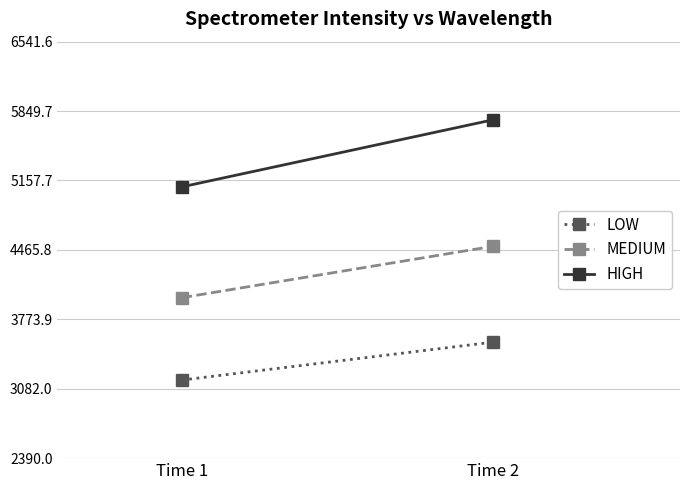

Reading left to right, what are all the values shown in this chart?

LOW: Time 1=3168.4	Time 2=3546.7
MEDIUM: Time 1=3989.4	Time 2=4502.3
HIGH: Time 1=5094.2	Time 2=5763.2